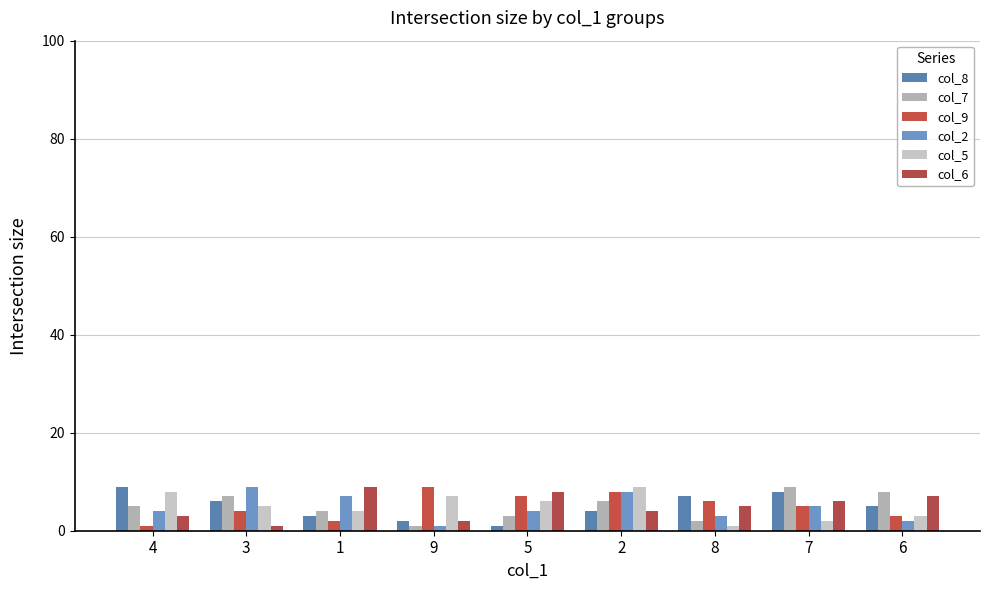

Which series has the largest total across all categories?

col_8